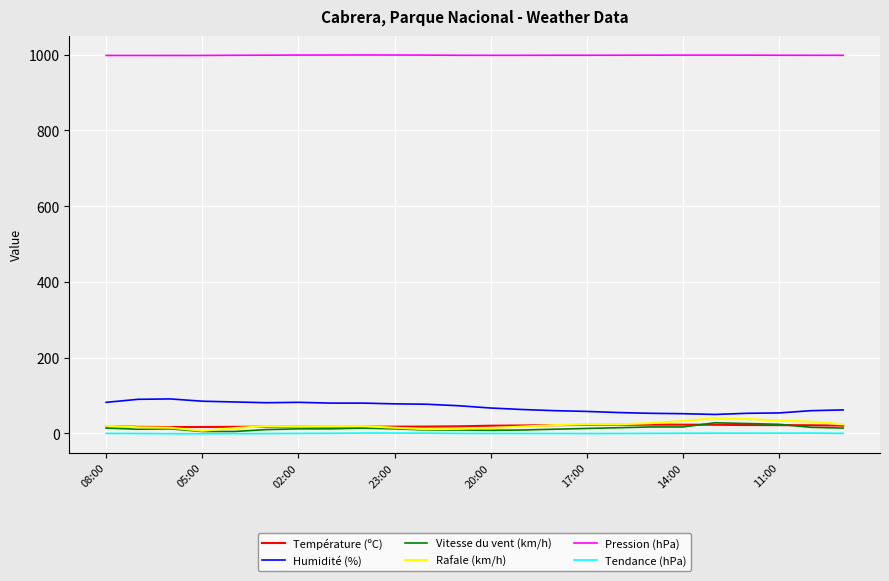

True or false: Humidité (%) and Pression (hPa) cross at least once.

False